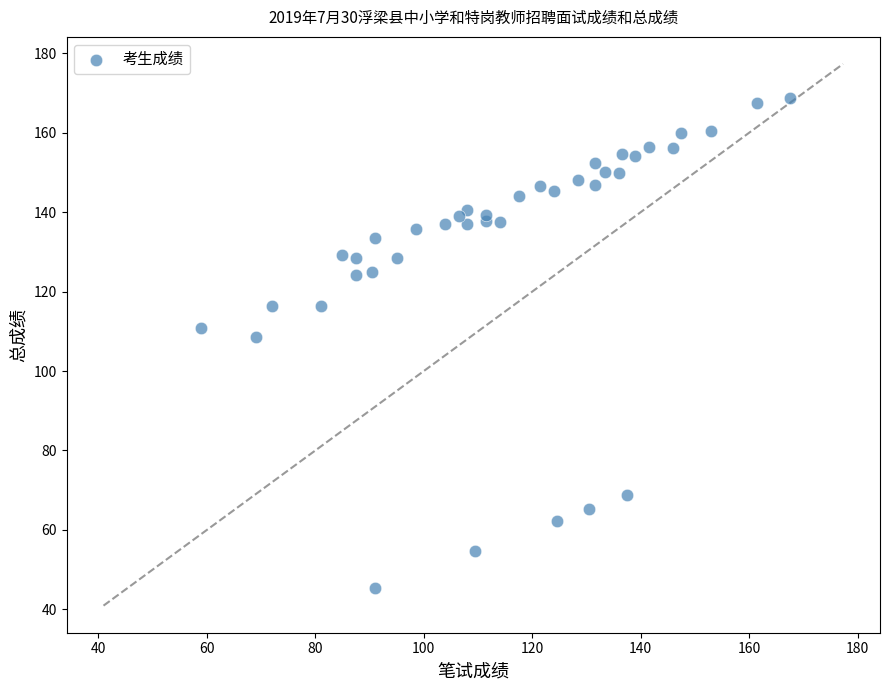

What Y value in the scatter plot is closest to 107?

108.5